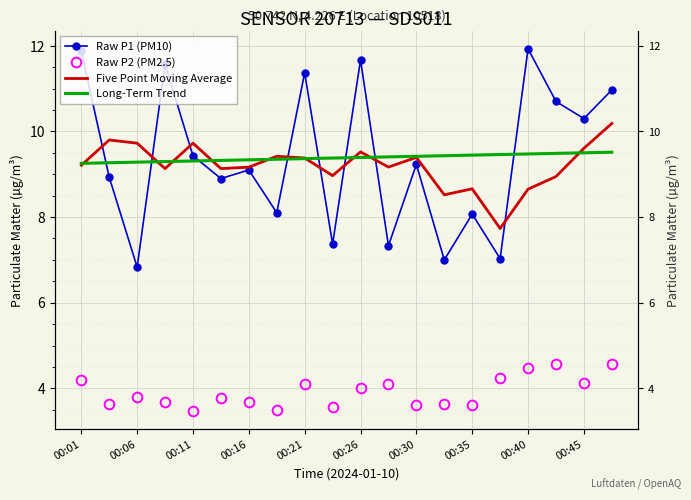

Which series has the widest spread of values?

Raw P1 (PM10)